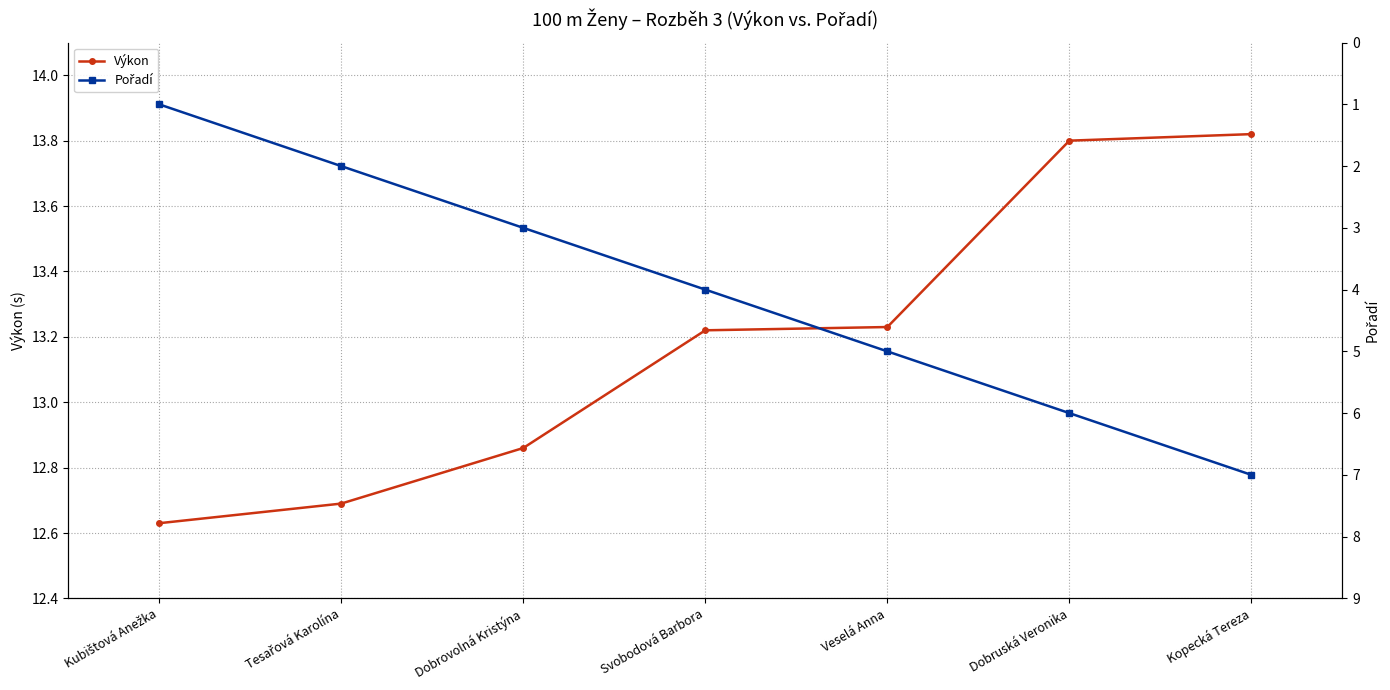

Reading left to right, what are all the values shown in this chart?

Výkon: Kubištová Anežka=12.6	Tesařová Karolína=12.7	Dobrovolná Kristýna=12.9	Svobodová Barbora=13.2	Veselá Anna=13.2	Dobruská Veronika=13.8	Kopecká Tereza=13.8
Pořadí: Kubištová Anežka=1.0	Tesařová Karolína=2.0	Dobrovolná Kristýna=3.0	Svobodová Barbora=4.0	Veselá Anna=5.0	Dobruská Veronika=6.0	Kopecká Tereza=7.0